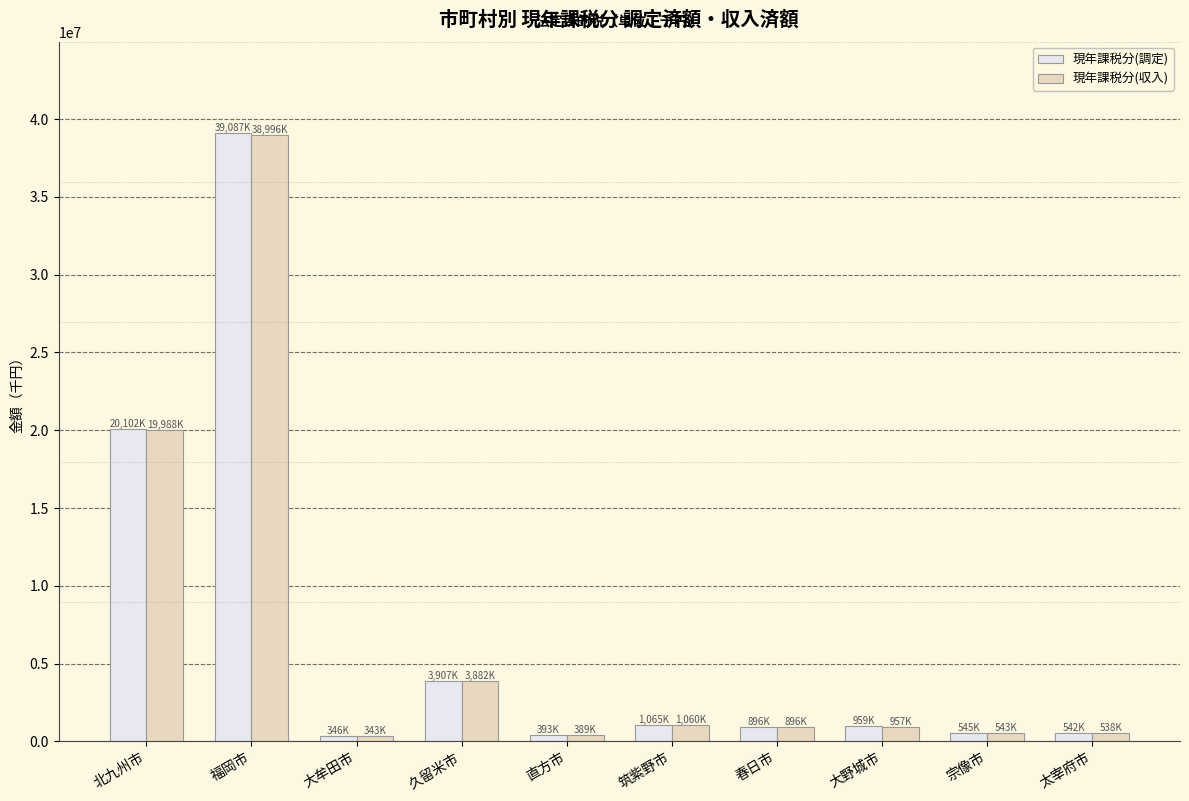

Is it true that 現年課税分(収入) equals 3882173 at 久留米市?

True